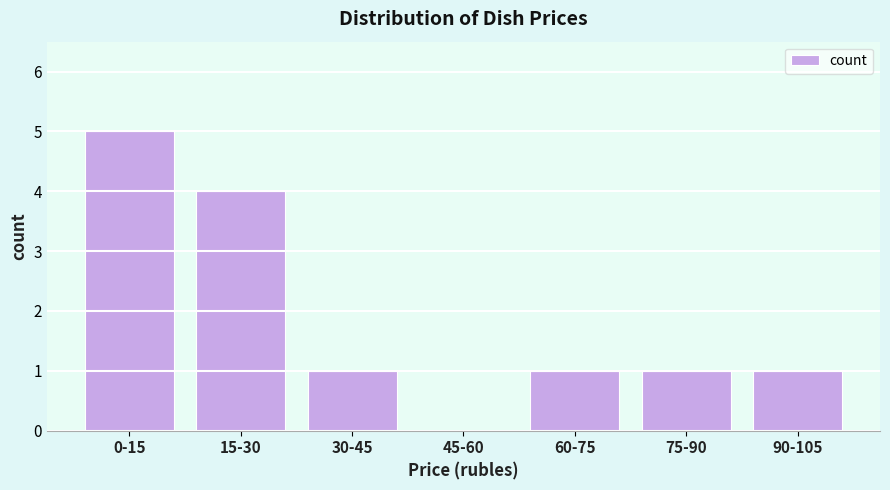

Reading left to right, what are all the values shown in this chart?

0-15=5	15-30=4	30-45=1	45-60=0	60-75=1	75-90=1	90-105=1